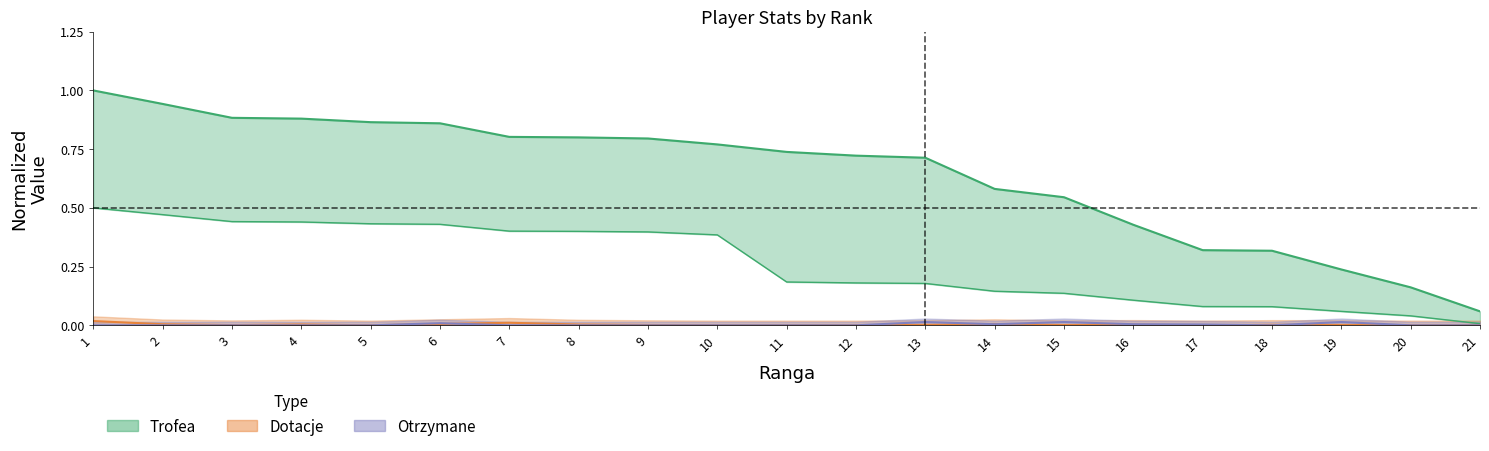

True or false: Dotacje has a value of 0.0 at 1.

True